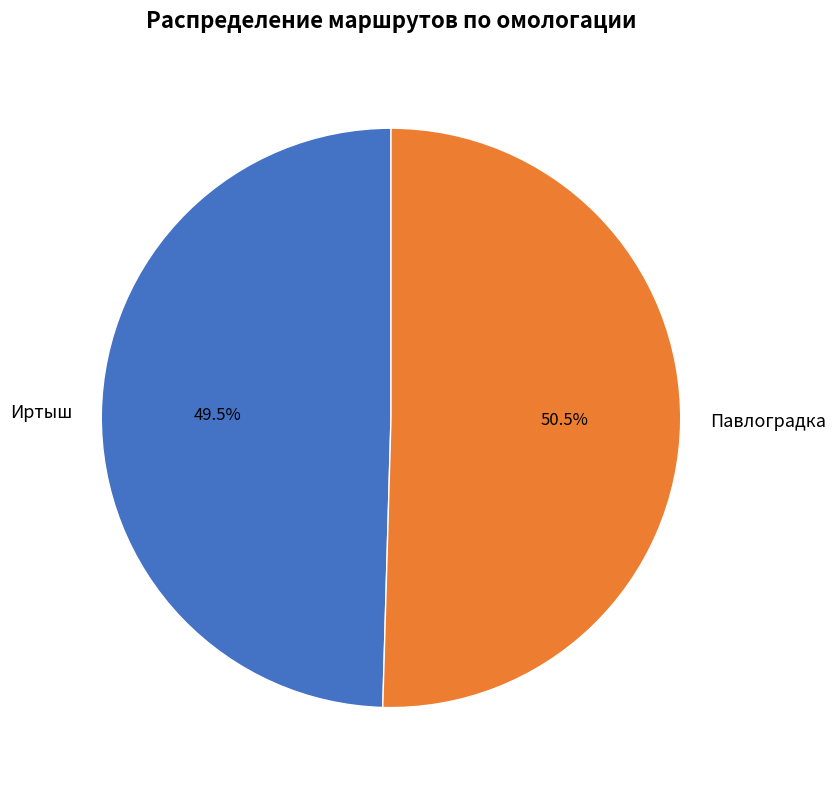

To the nearest percent, what is the difference between the Иртыш and Павлоградка slice percentages?

1%